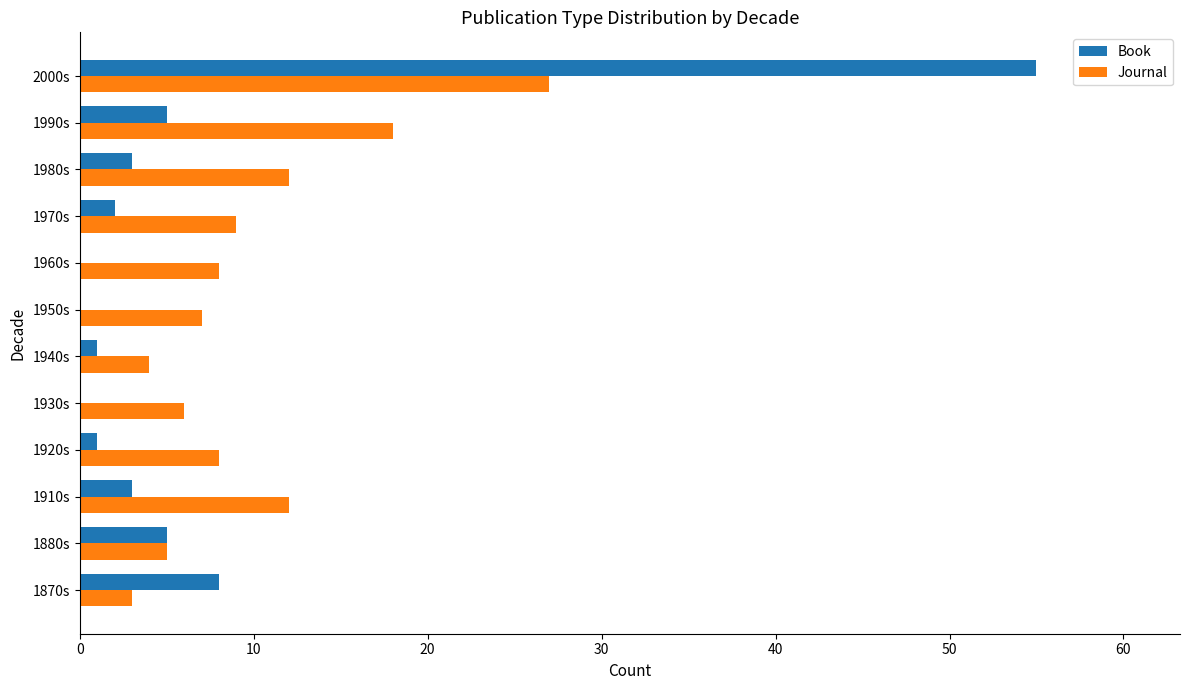

What is the average value of the Book series?

7